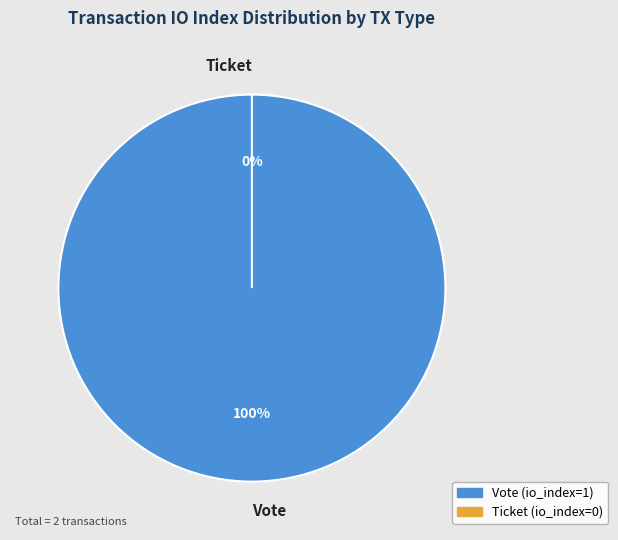

How many segments does this pie chart have?

2